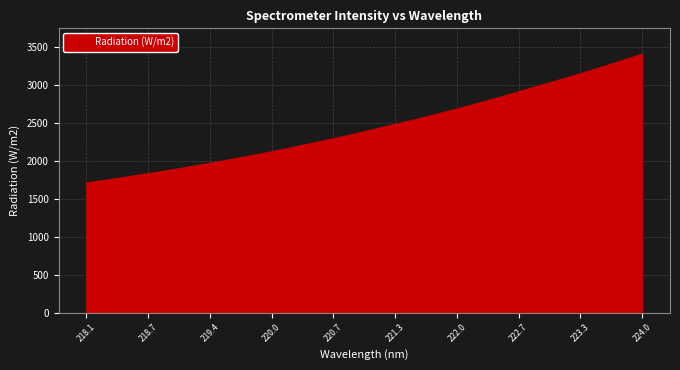

What is the difference between the second highest and minimum values?

1620.9